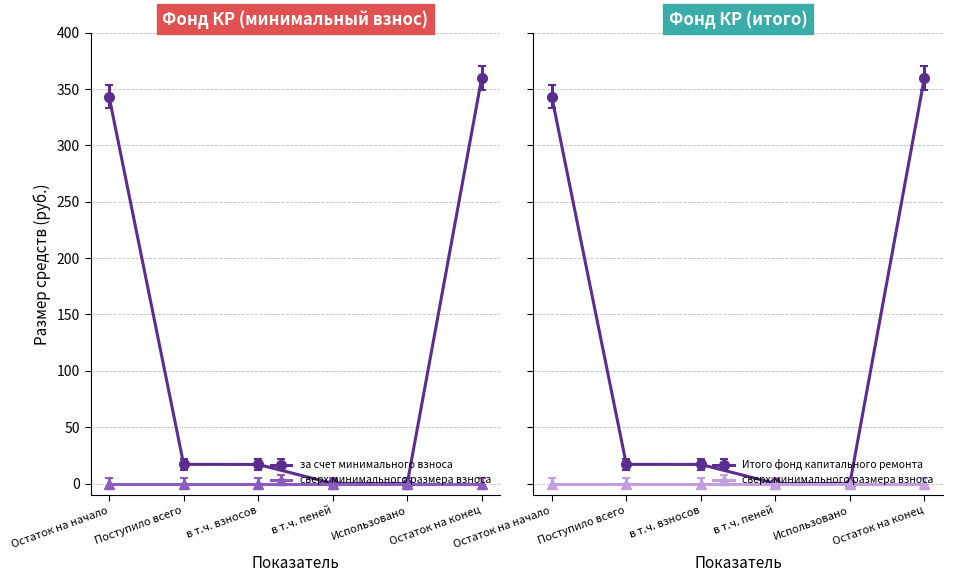

At в т.ч. пеней, list the series in order from largest to smallest.

за счет минимального взноса, Итого фонд капитального ремонта